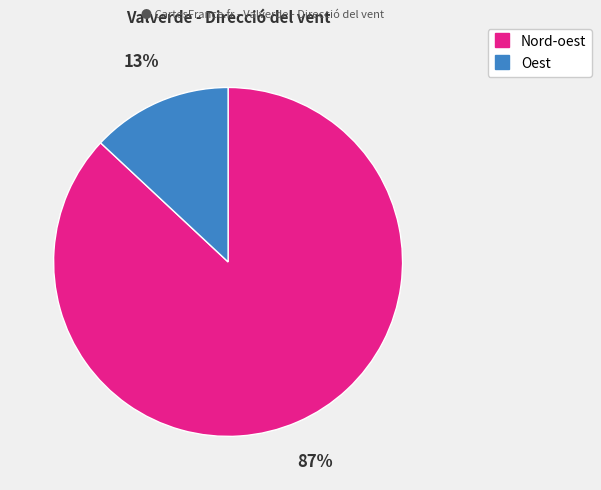

To the nearest percent, what portion does Nord-oest represent?

87%